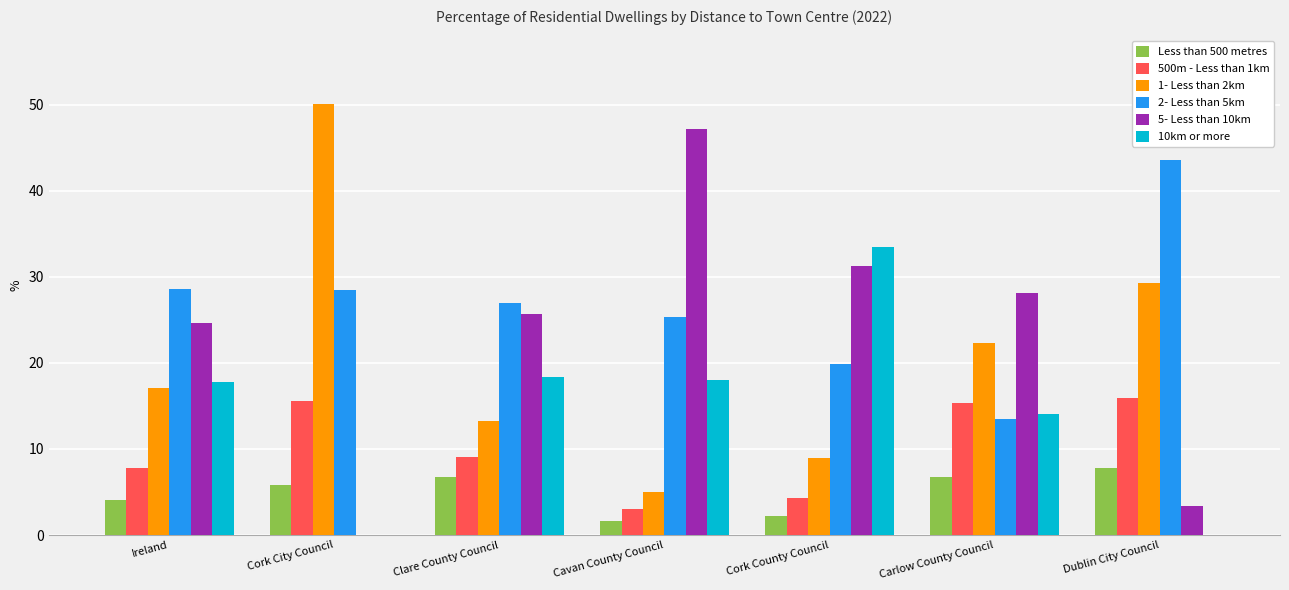

Which label corresponds to the largest value in the chart?

Cork City Council